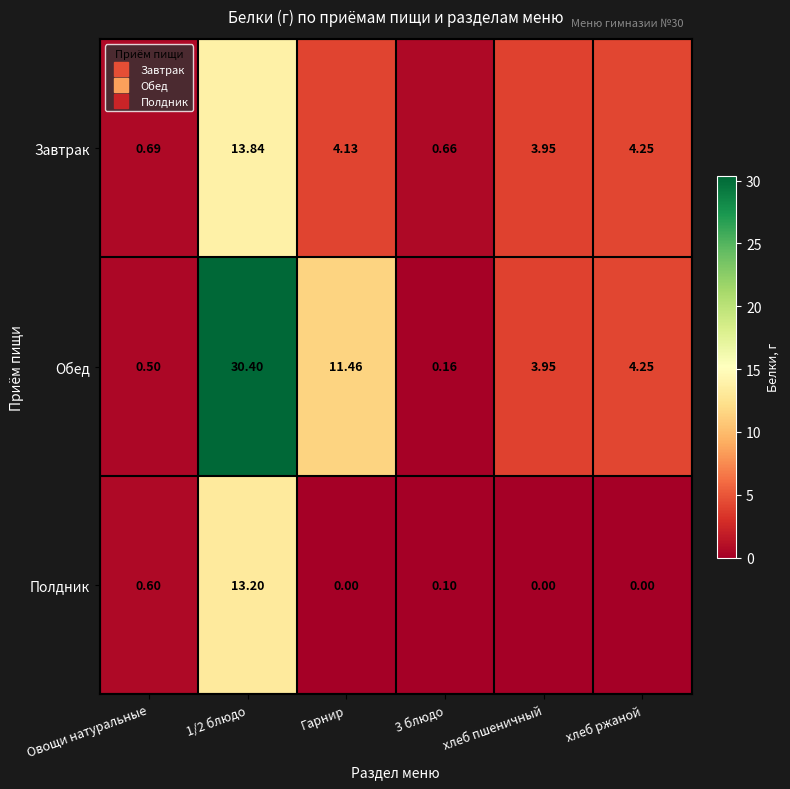

What is the total value across all series at хлеб пшеничный?

7.9